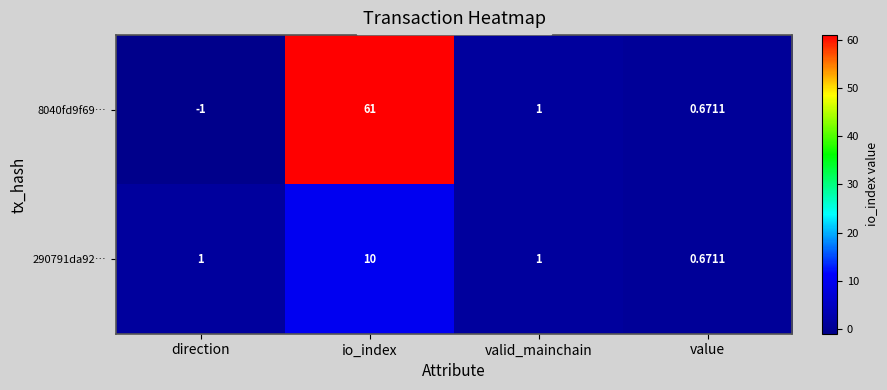

At which label does 8040fd9f69… first exceed 1?

io_index